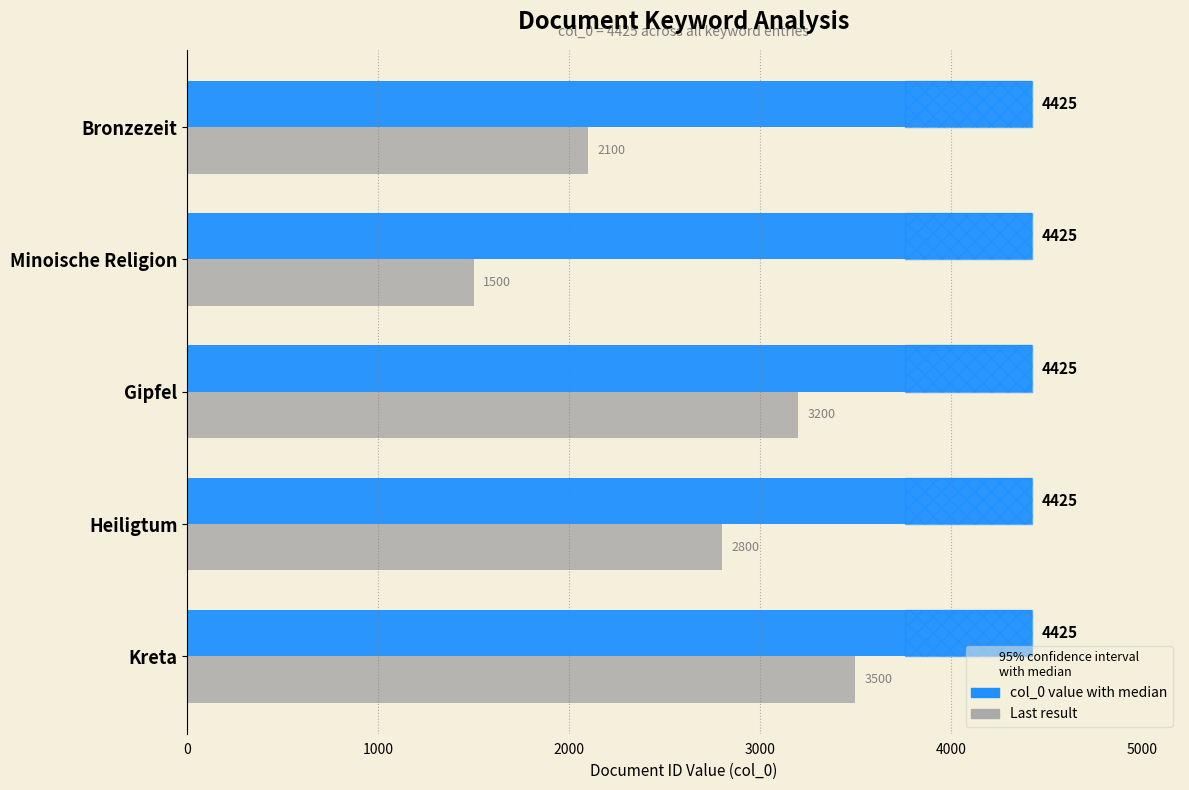

How many bars are there in each group?

2